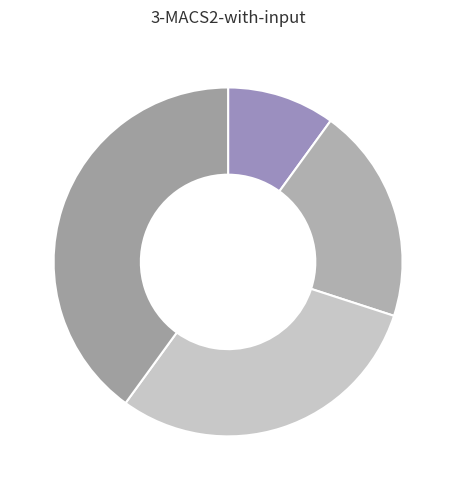

To the nearest percent, what is the difference between the largest and smallest slice percentages?

30%